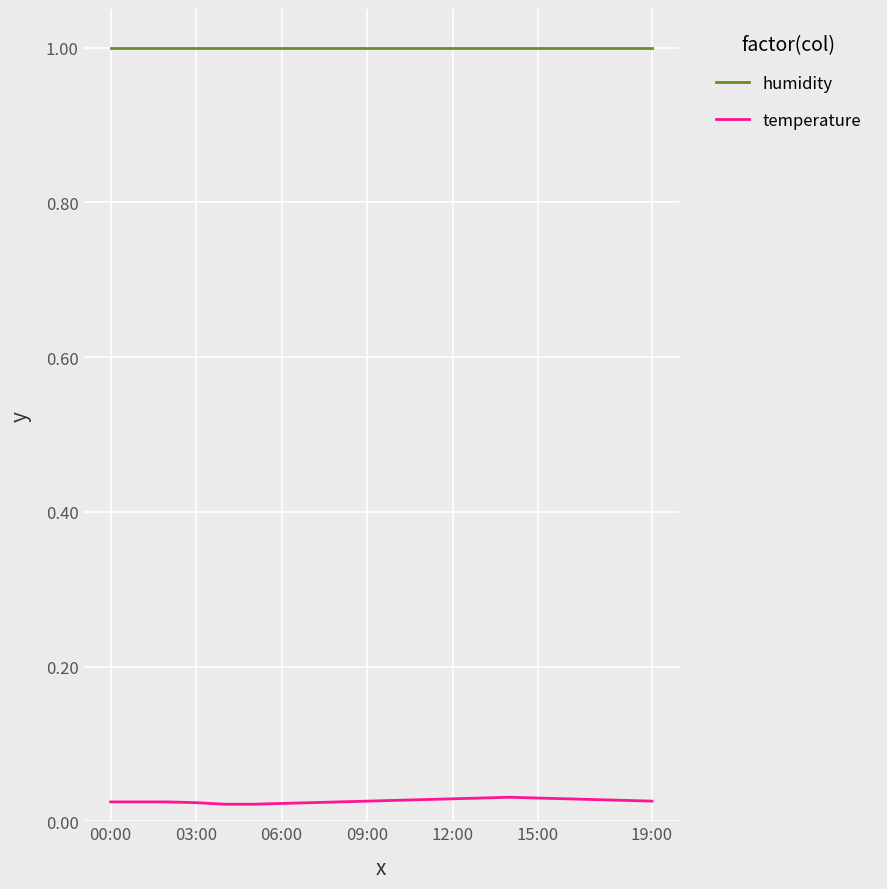

Which series has the largest total across all categories?

humidity